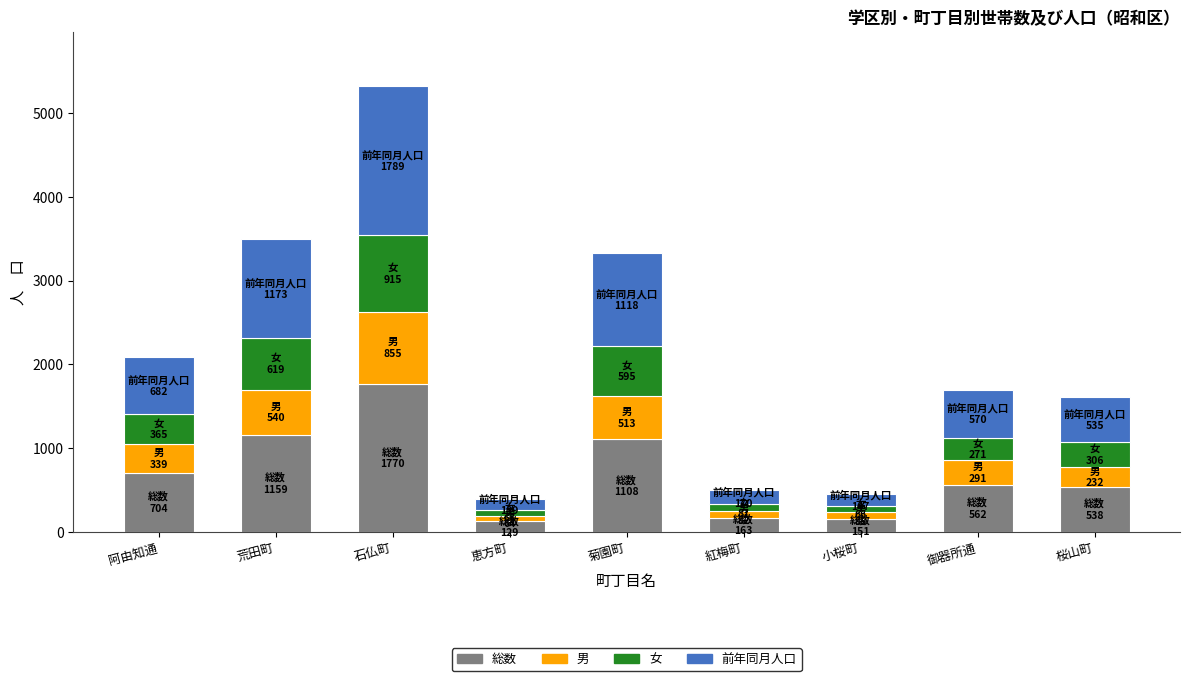

What is the lowest value of the 総数 series?

129